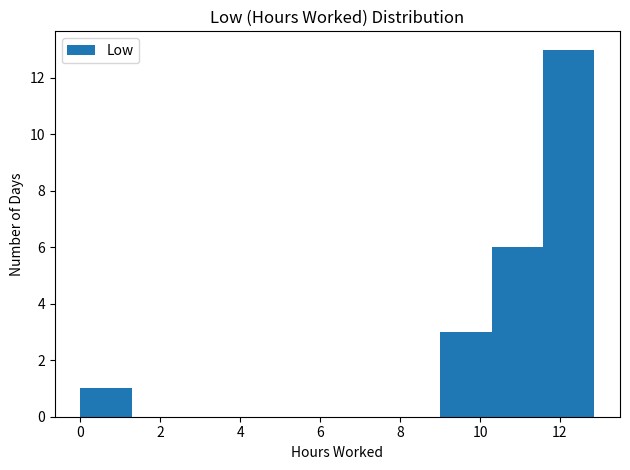

What is the height of the bar covering 0.0 to 1.2 on the x-axis? Neither the bar edges nor the heights are printed on the chart, so give them approximately, as read against the axes.

1